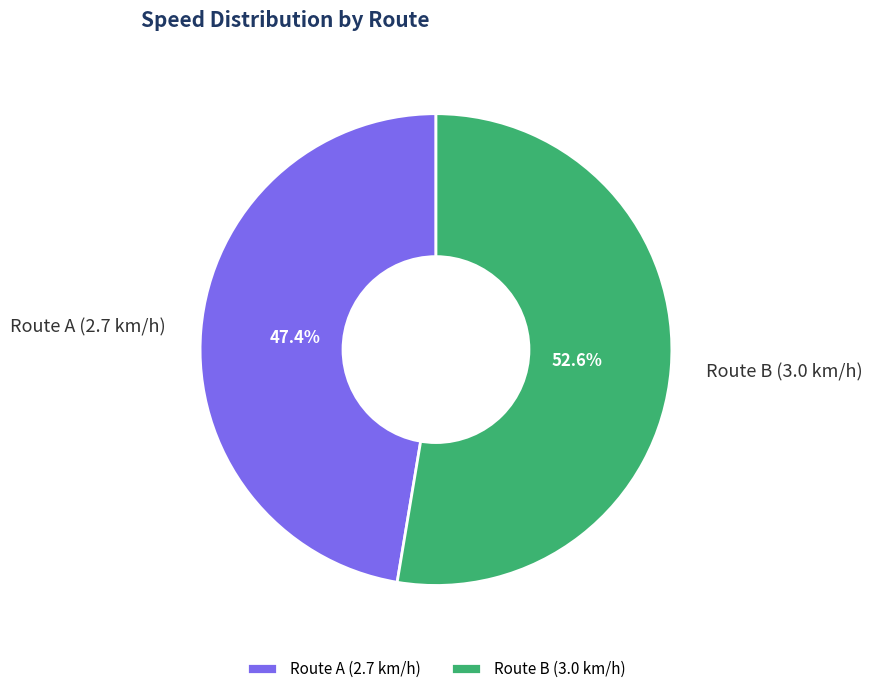

To the nearest percent, what is the difference between the largest and smallest slice percentages?

5%